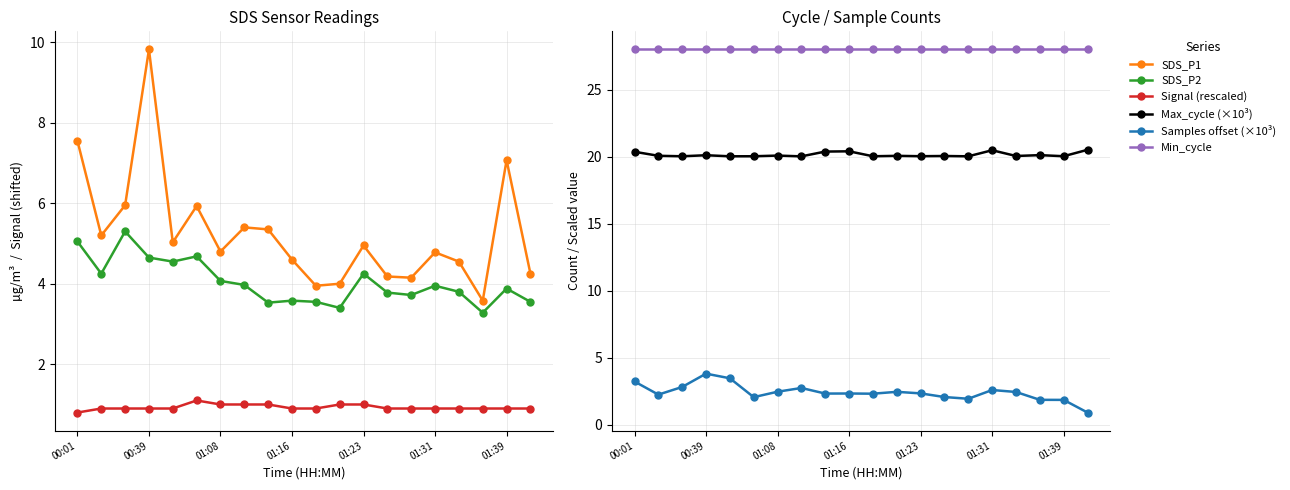

True or false: Min_cycle and SDS_P2 intersect in this chart.

False